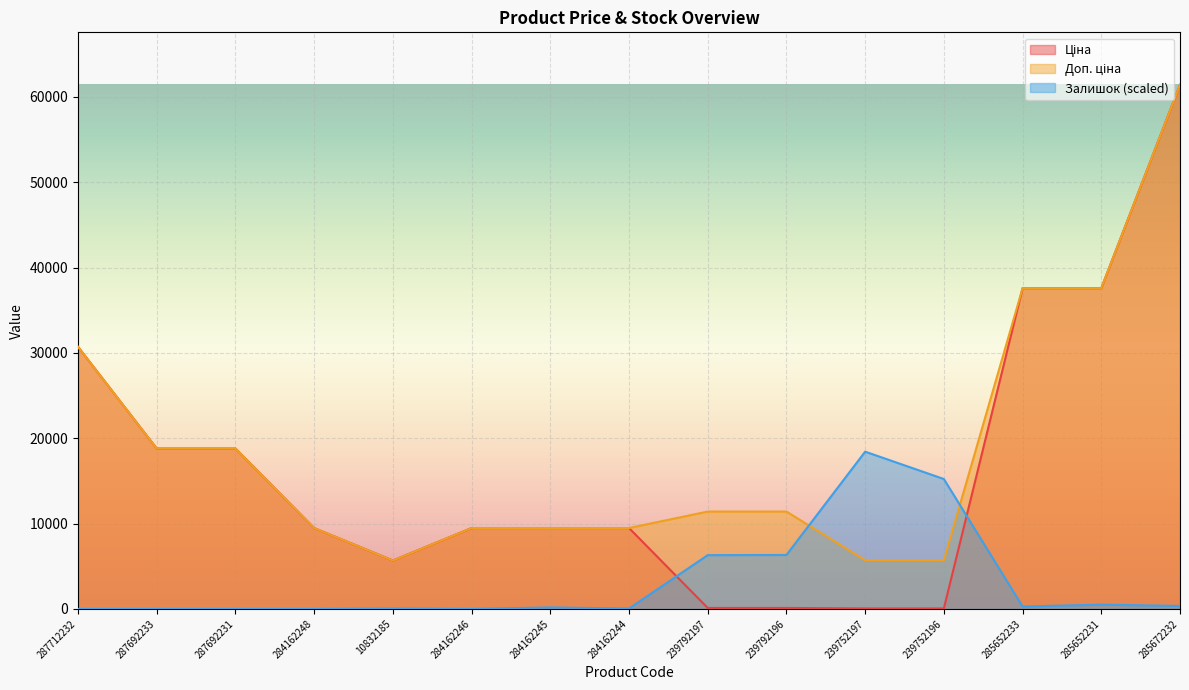

Reading right to left, list all the values displayed in this chart.

Ціна: 61434.3	37593.6	37593.6	57.0	57.0	114.1	114.1	9480.1	9480.1	9480.1	5673.8	9480.1	18796.8	18796.8	30717.1
Доп. ціна: 61434.3	37593.6	37593.6	5705.0	5705.0	11410.0	11410.0	9480.1	9480.1	9480.1	5673.8	9480.1	18796.8	18796.8	30717.1
Залишок: 349.0	501.7	283.5	15224.1	18430.3	6325.2	6303.4	43.6	174.5	0.0	43.6	0.0	0.0	0.0	0.0